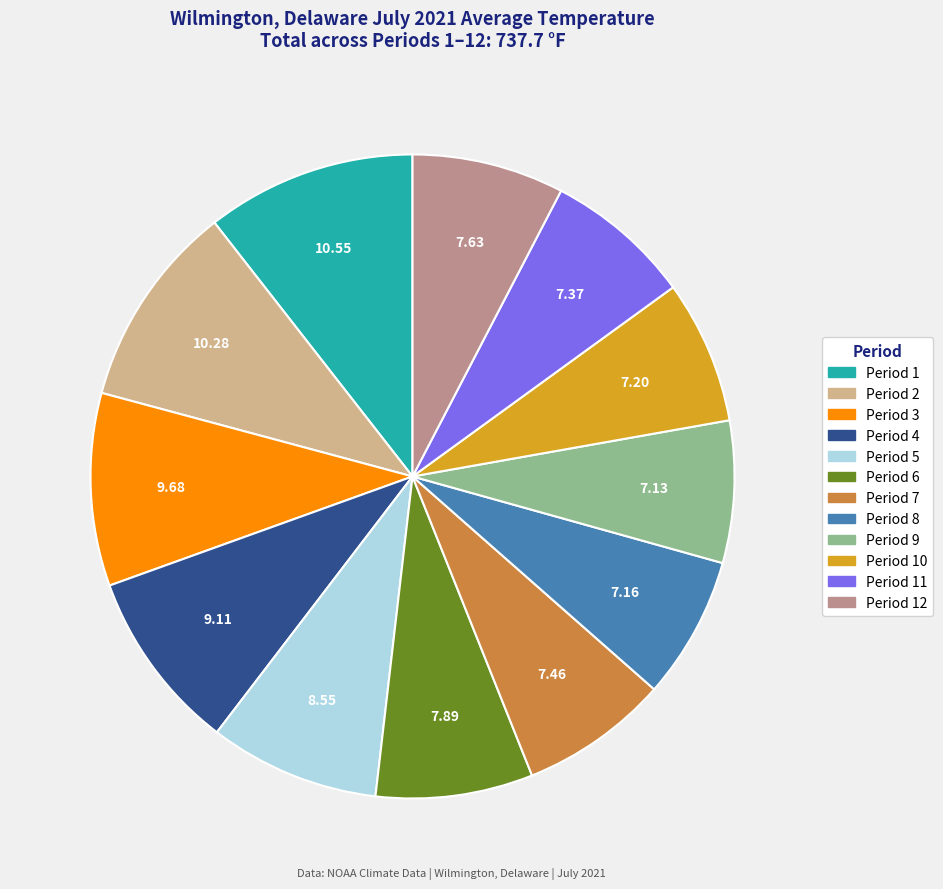

Is there any slice that represents more than half of the pie?

No